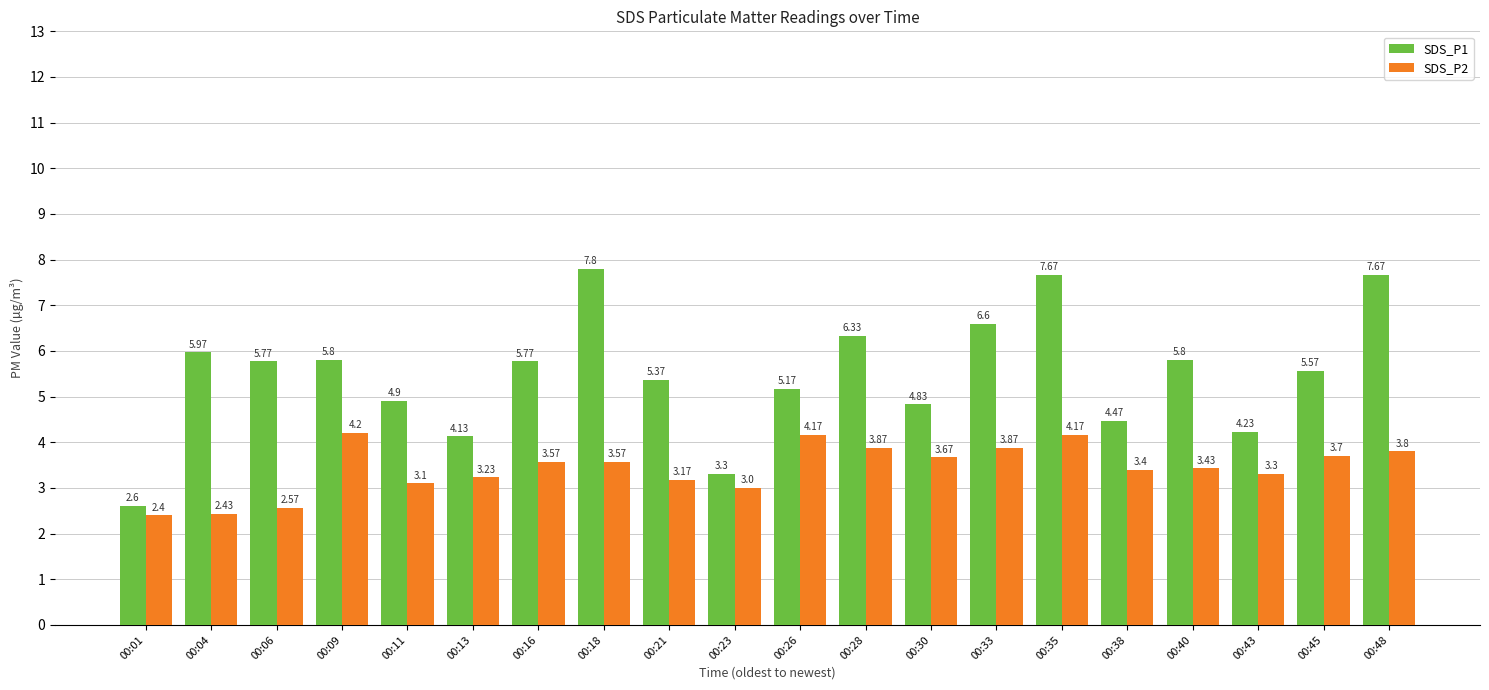

What are all the series names shown in the legend?

SDS_P1, SDS_P2